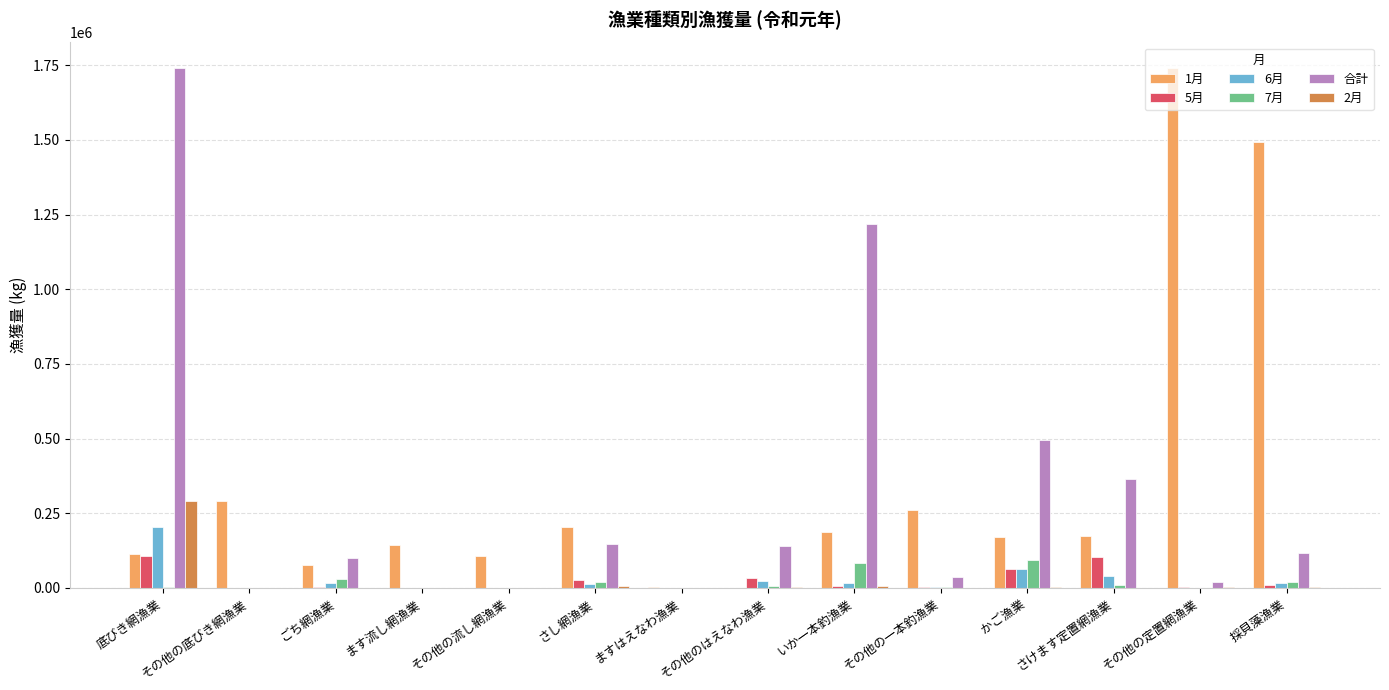

How many data points does each series have?

14